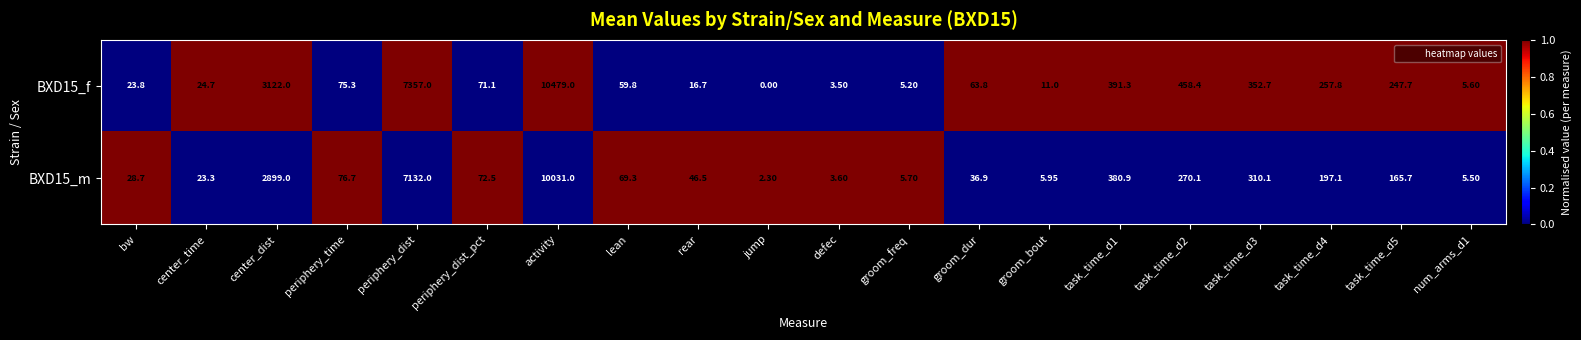

Which series has the widest spread of values?

BXD15_f